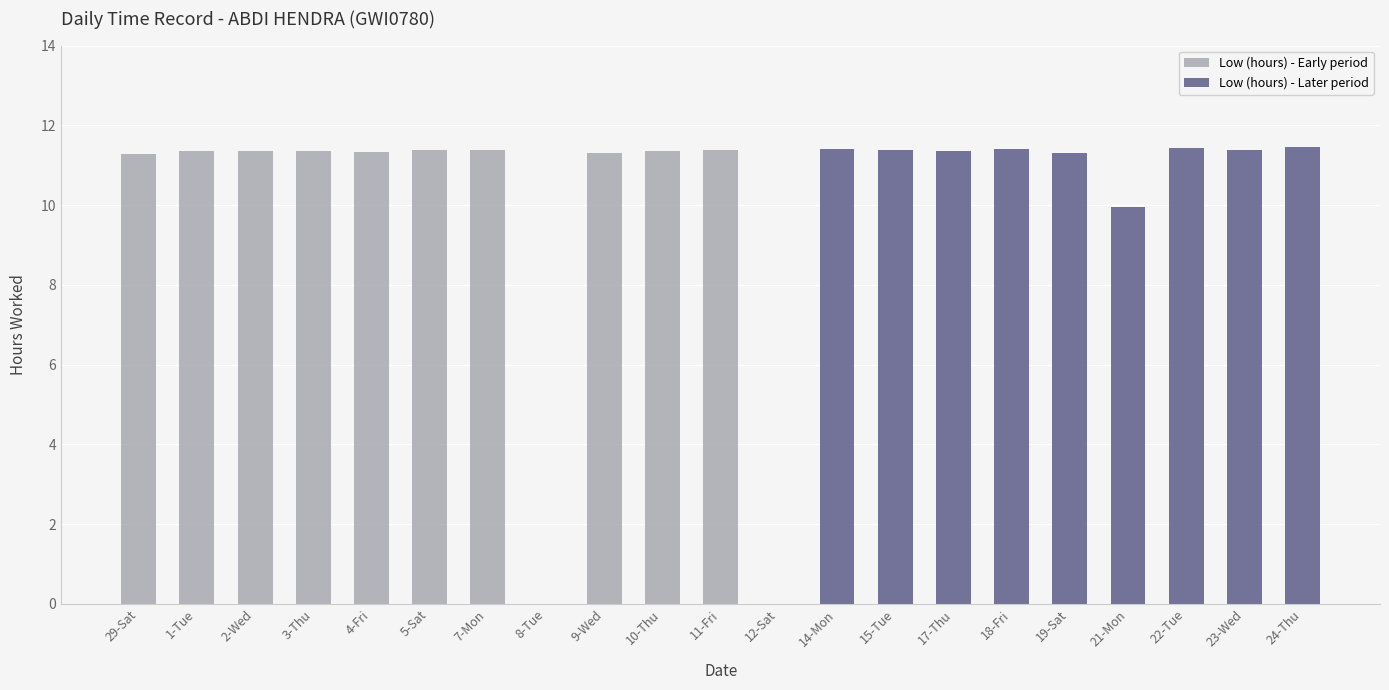

Is it true that the value at 12-Sat is 0.0?

True